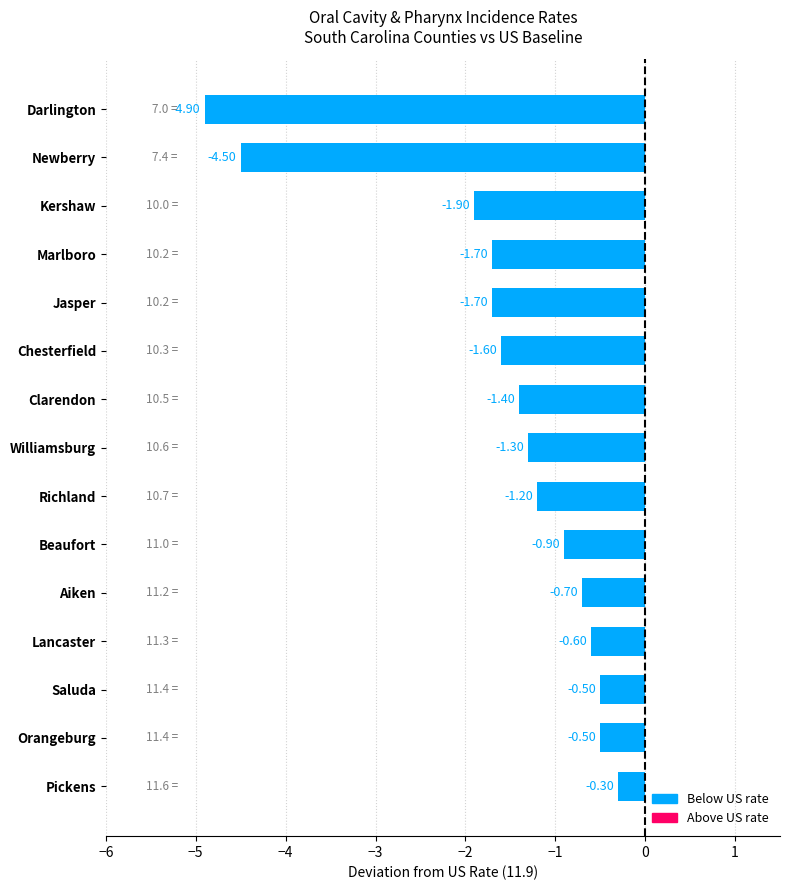

At which label is the value closest to -2?

Kershaw